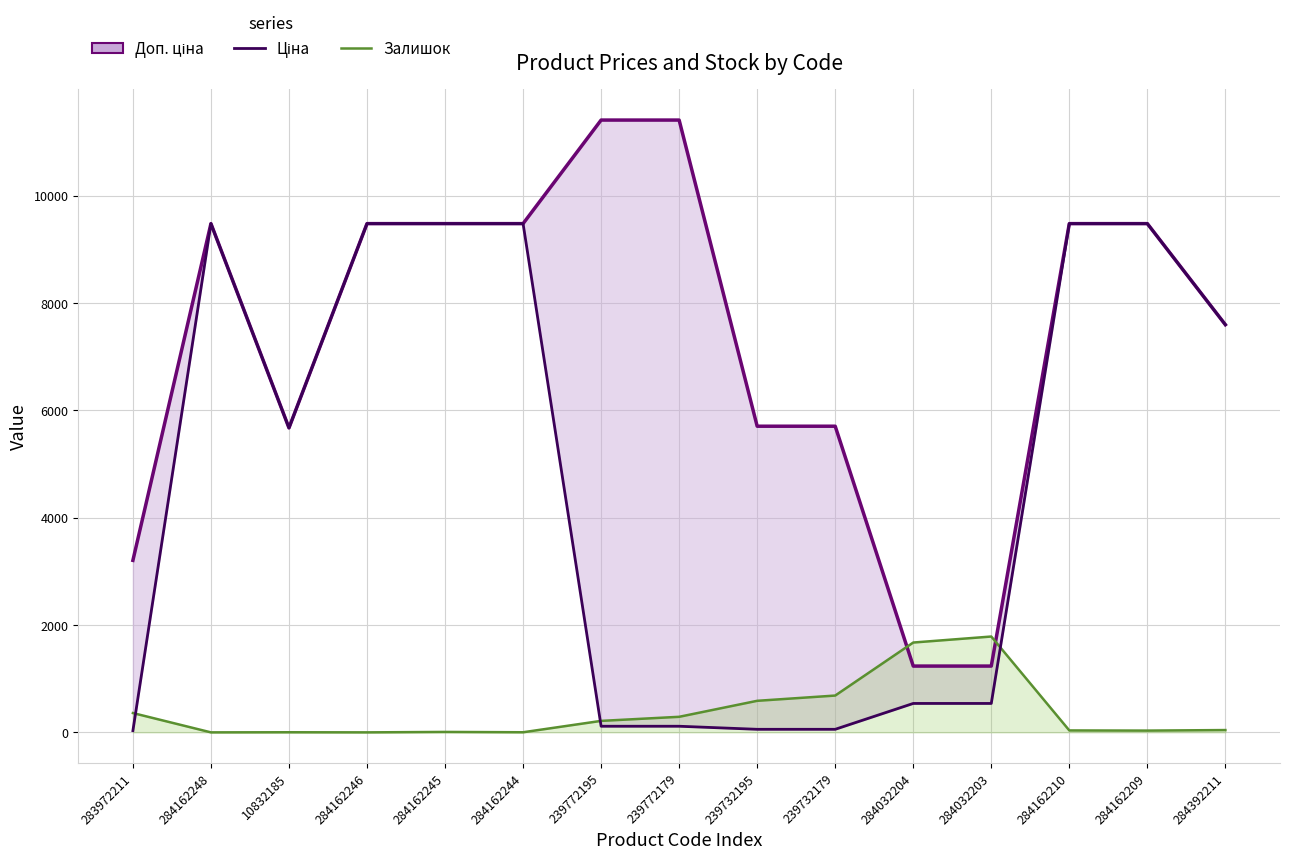

Reading left to right, transcribe all the data shown in this chart.

Доп. ціна (line): 3205.0	9480.1	5673.8	9480.1	9480.1	9480.1	11410.0	11410.0	5705.0	5705.0	1235.4	1235.4	9480.1	9480.1	7596.5
Ціна: 32.0	9480.1	5673.8	9480.1	9480.1	9480.1	114.1	114.1	57.0	57.0	539.0	539.0	9480.1	9480.1	7596.5
Залишок: 360.0	0.0	2.0	0.0	8.0	2.0	214.0	290.0	588.0	686.0	1674.0	1786.0	36.0	33.0	43.0